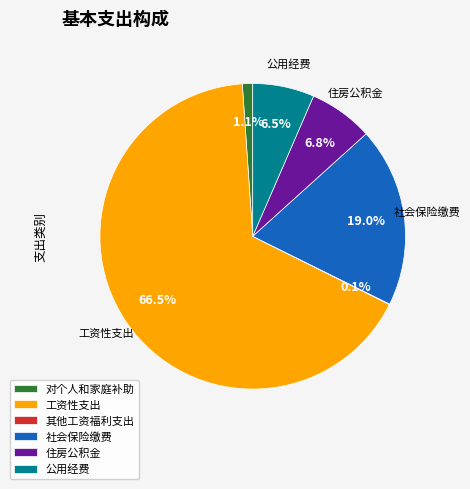

What portion of the pie excludes 对个人和家庭补助?

98.9%